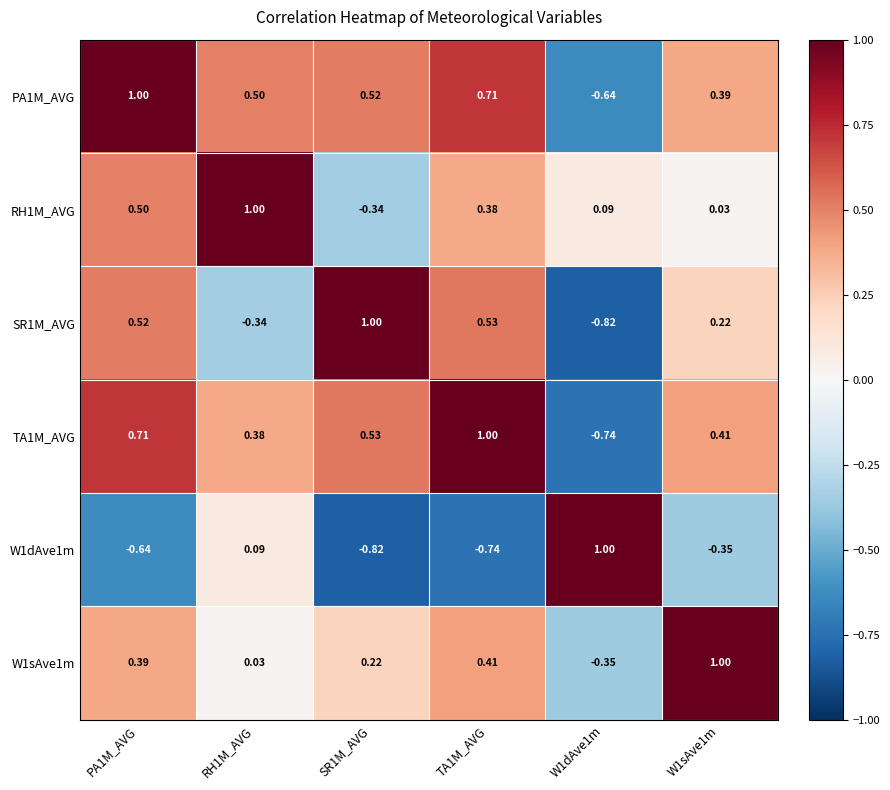

Reading left to right, what are all the values shown in this chart?

PA1M_AVG: PA1M_AVG=1.0	RH1M_AVG=0.5	SR1M_AVG=0.5	TA1M_AVG=0.7	W1dAve1m=-0.6	W1sAve1m=0.4
RH1M_AVG: PA1M_AVG=0.5	RH1M_AVG=1.0	SR1M_AVG=-0.3	TA1M_AVG=0.4	W1dAve1m=0.1	W1sAve1m=0.0
SR1M_AVG: PA1M_AVG=0.5	RH1M_AVG=-0.3	SR1M_AVG=1.0	TA1M_AVG=0.5	W1dAve1m=-0.8	W1sAve1m=0.2
TA1M_AVG: PA1M_AVG=0.7	RH1M_AVG=0.4	SR1M_AVG=0.5	TA1M_AVG=1.0	W1dAve1m=-0.7	W1sAve1m=0.4
W1dAve1m: PA1M_AVG=-0.6	RH1M_AVG=0.1	SR1M_AVG=-0.8	TA1M_AVG=-0.7	W1dAve1m=1.0	W1sAve1m=-0.3
W1sAve1m: PA1M_AVG=0.4	RH1M_AVG=0.0	SR1M_AVG=0.2	TA1M_AVG=0.4	W1dAve1m=-0.3	W1sAve1m=1.0